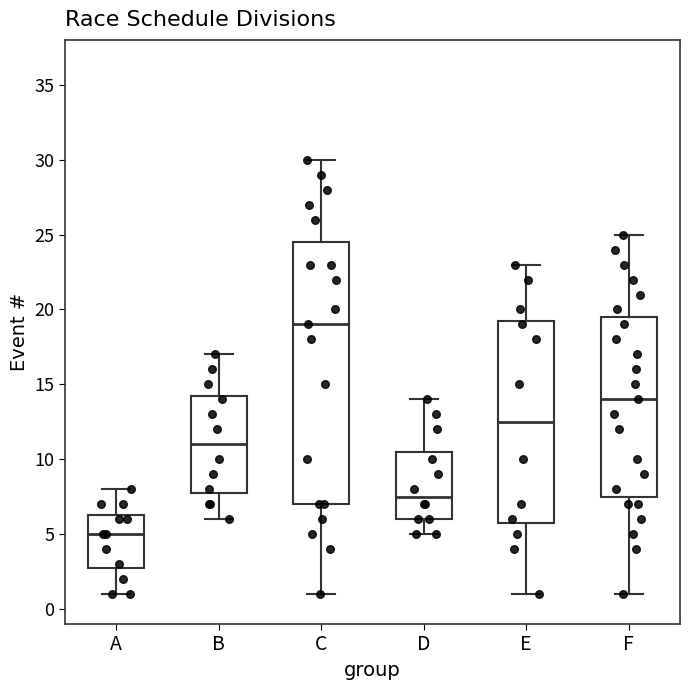

Reading left to right, read every box against the y-axis: the position of its median line, the range the box covers, and the ends of its whiskers. The values are not printed on the chart, so give them approximately, as read against the axis.

A: median 5.0, box 3.0 to 6.5, whiskers 1.0 to 8.0
B: median 11.0, box 8.0 to 14.5, whiskers 6.0 to 17.0
C: median 19.0, box 7.0 to 24.5, whiskers 1.0 to 30.0
D: median 7.5, box 6.0 to 10.5, whiskers 5.0 to 14.0
E: median 12.5, box 6.0 to 19.5, whiskers 1.0 to 23.0
F: median 14.0, box 7.5 to 19.5, whiskers 1.0 to 25.0